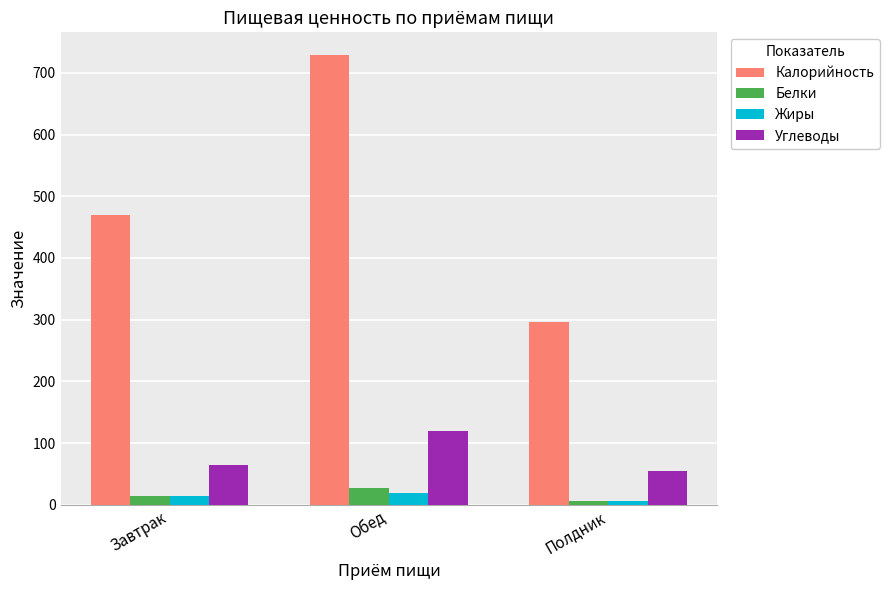

What is the maximum value shown in the chart?

729.2